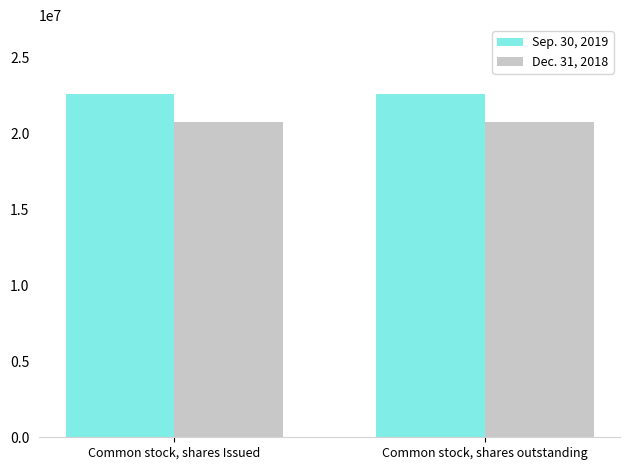

What is the spread (max minus min) of values at Common stock, shares outstanding?

1848676